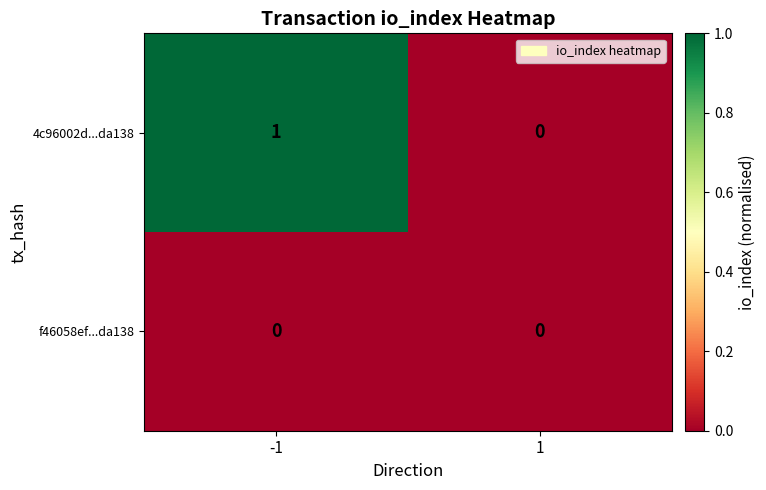

What is the total value across all series at -1?

1